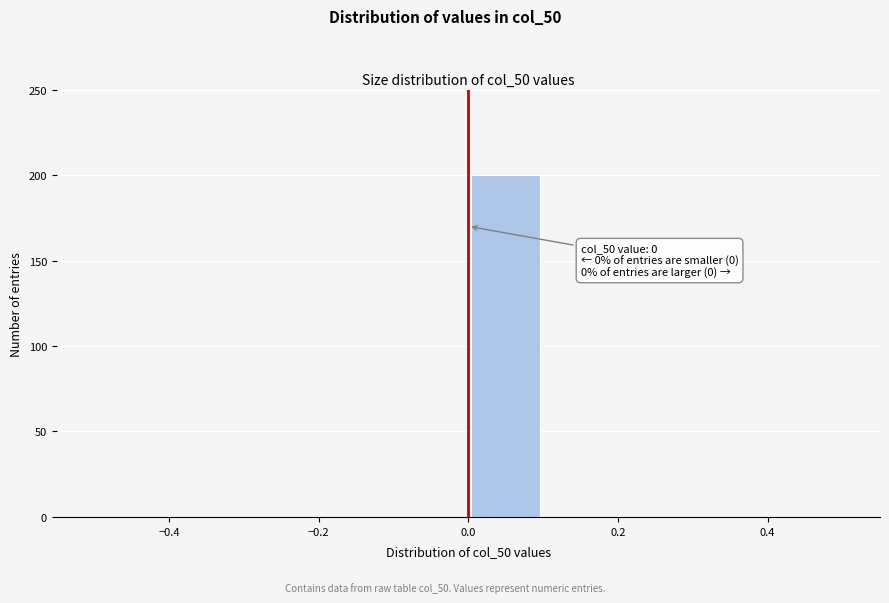

Which range on the x-axis has the tallest bar?

0.0 to 0.1